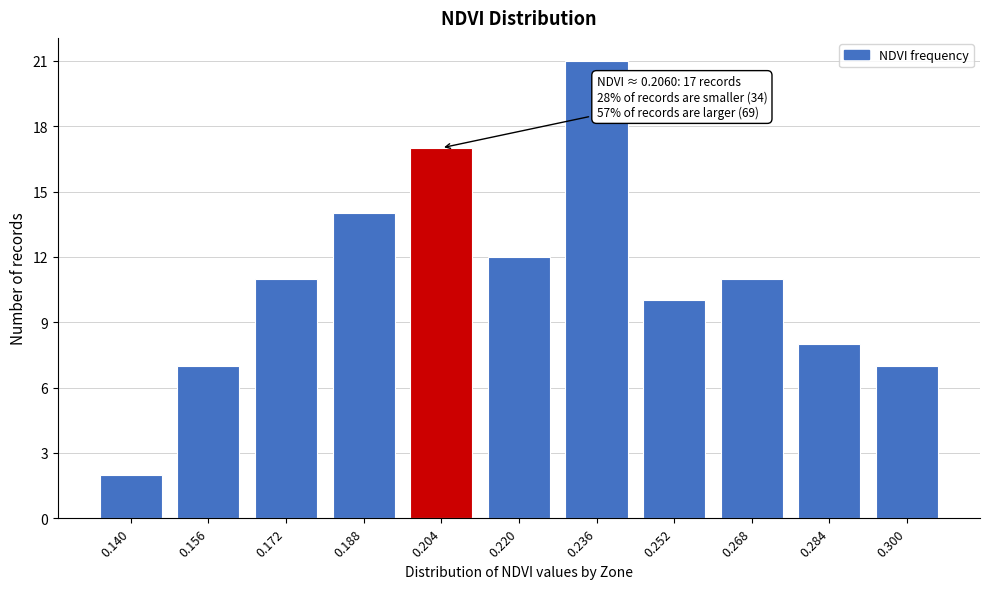

Reading left to right, transcribe all the data shown in this chart.

0.140=2	0.156=7	0.172=11	0.188=14	0.204=17	0.220=12	0.236=21	0.252=10	0.268=11	0.284=8	0.300=7